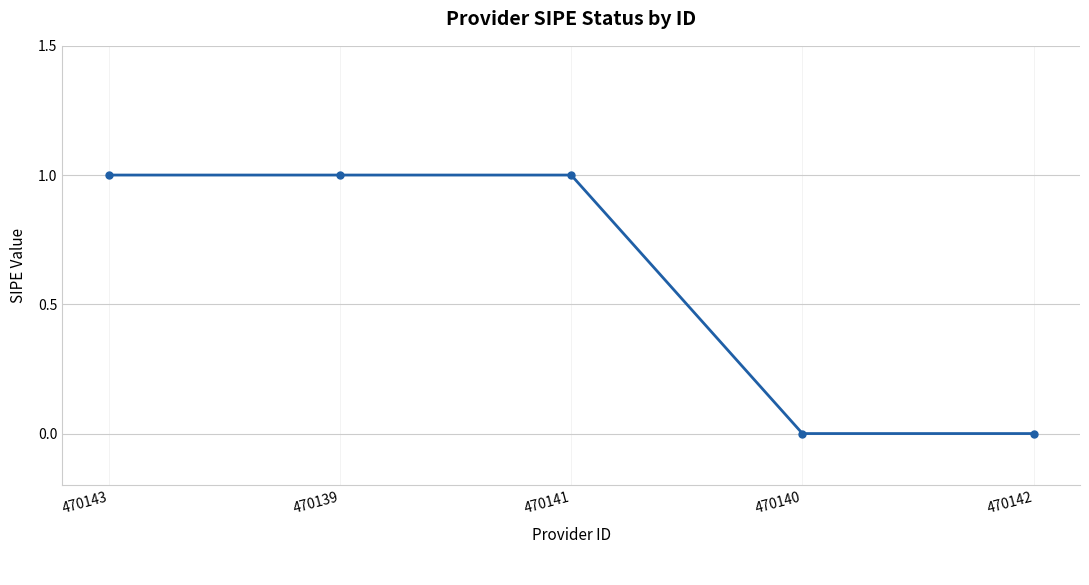

How many values are between 0 and 1?

5